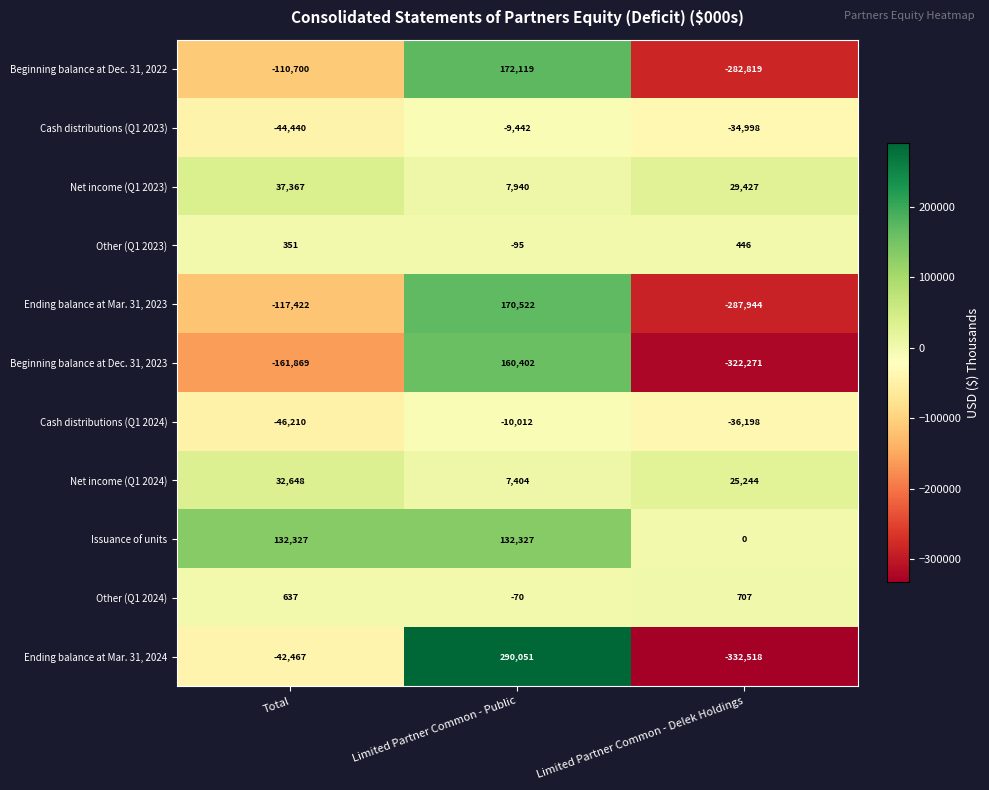

What is the sum of the Net income (Q1 2024) values at Limited Partner Common - Public and Total?

40052